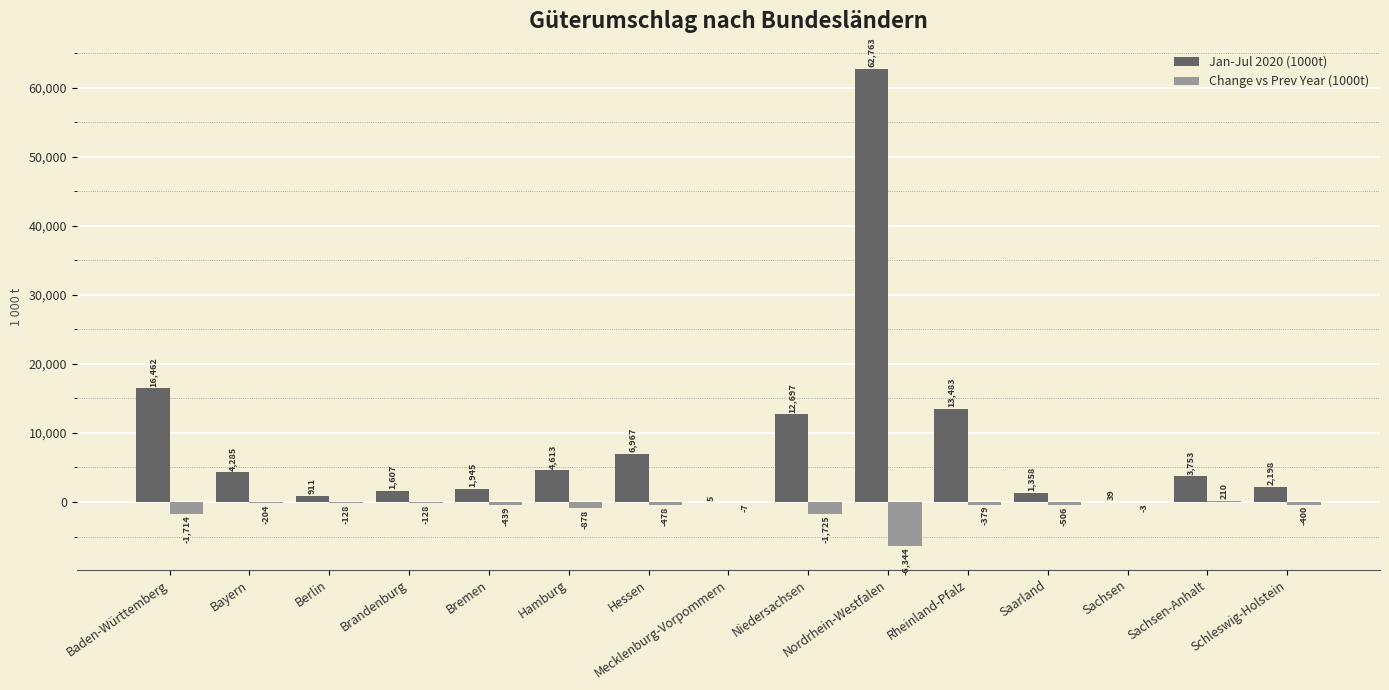

What is the sum of the Change vs Prev Year (1000t) values at Nordrhein-Westfalen and Bremen?

-6783.0